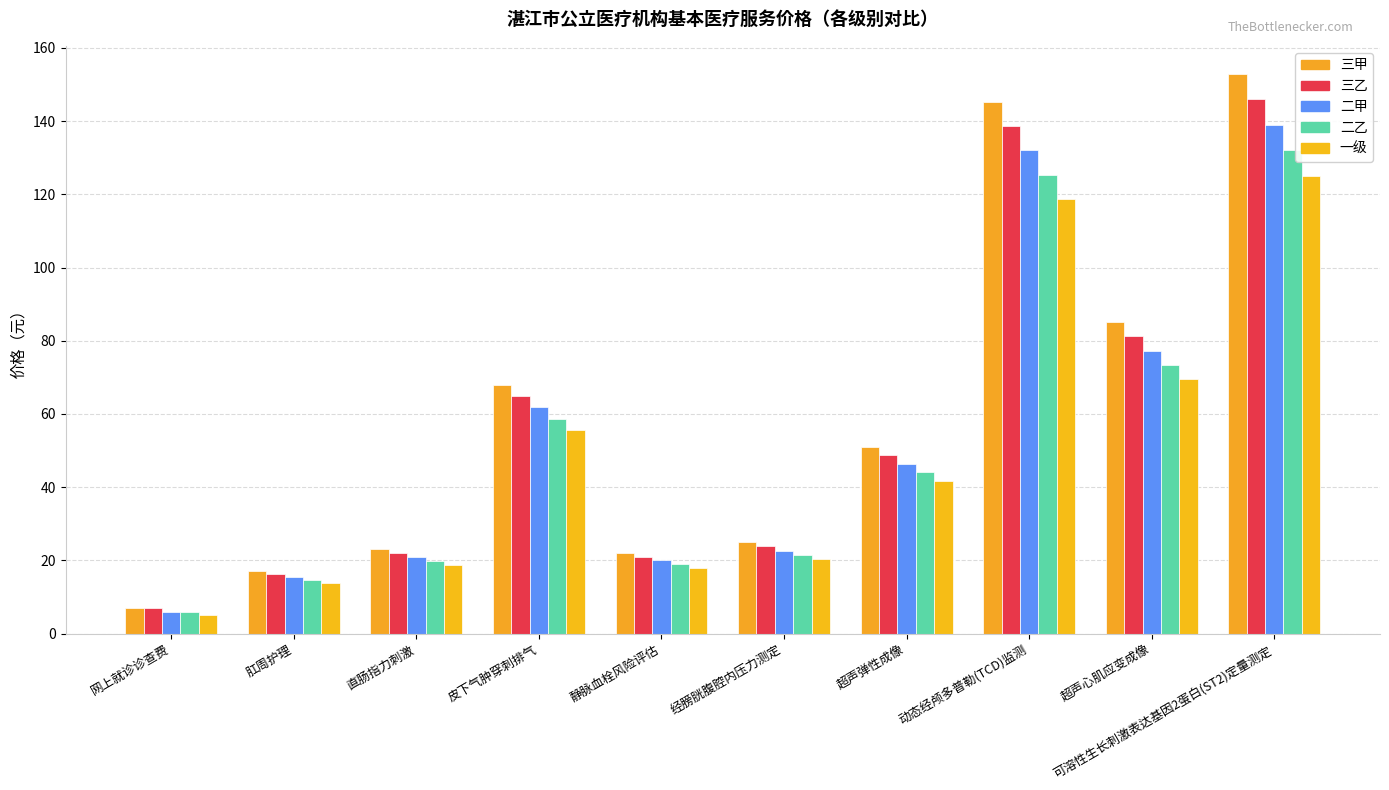

Rank the series by their maximum value, from highest to lowest.

三甲, 三乙, 二甲, 二乙, 一级